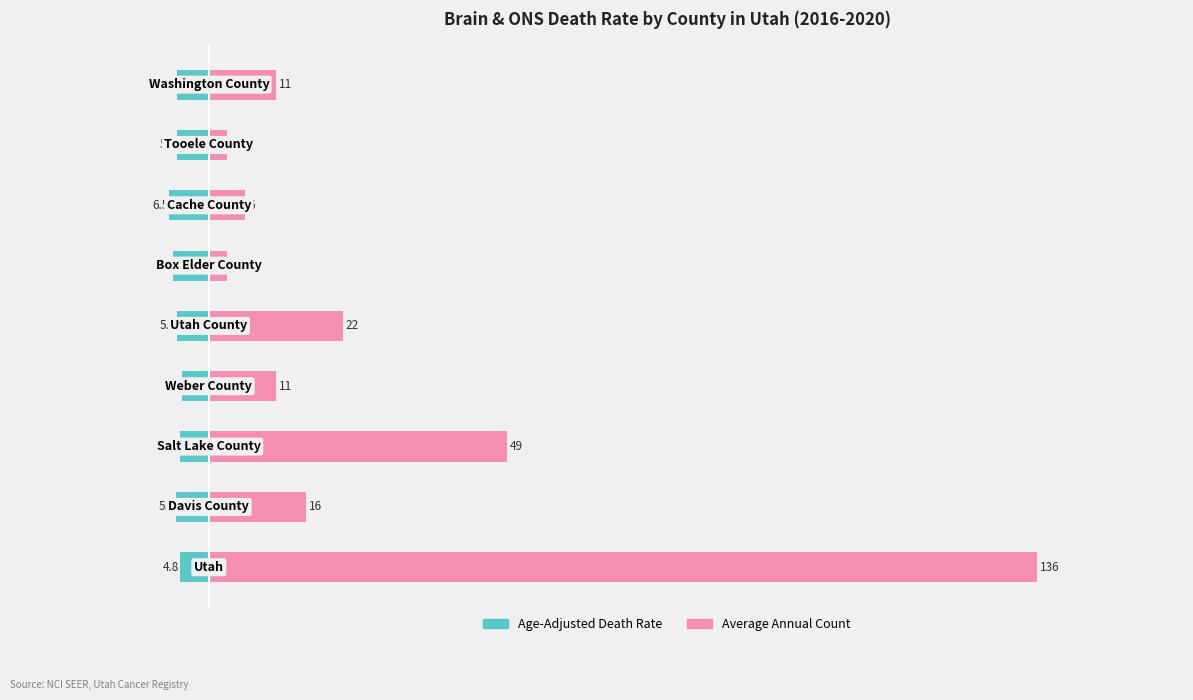

What is the maximum value for Average Annual Count?

136.0